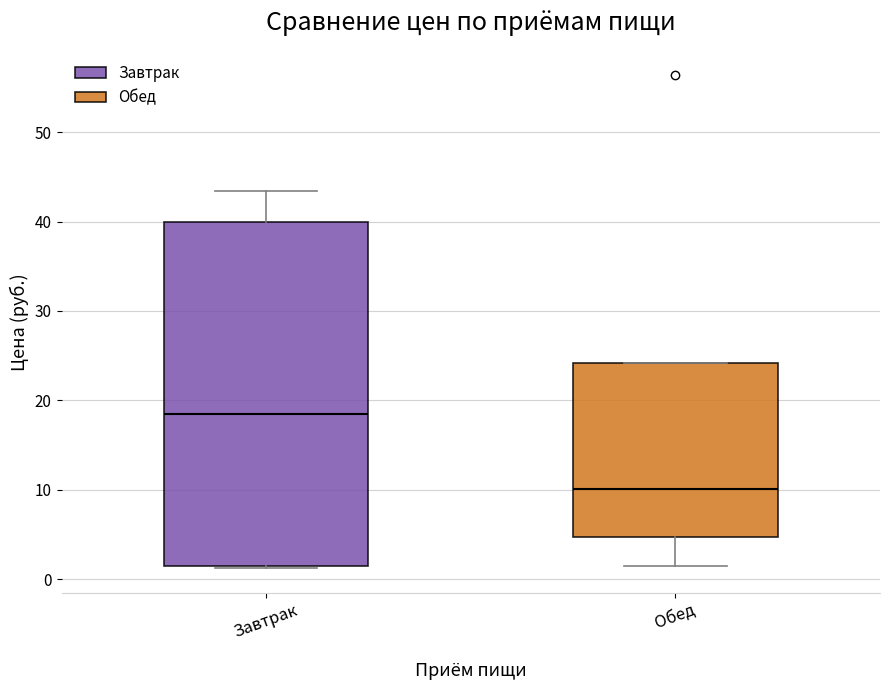

Reading left to right, read every box against the y-axis: the position of its median line, the range the box covers, and the ends of its whiskers. The values are not printed on the chart, so give them approximately, as read against the axis.

Завтрак: median 18, box 2 to 40, whiskers 1 to 43
Обед: median 10, box 5 to 24, whiskers 2 to 24